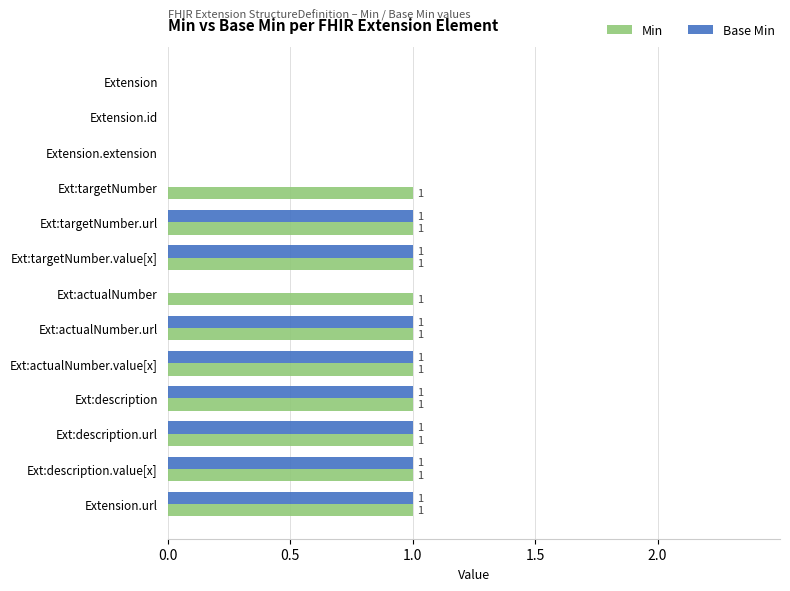

Which series changed the most between Ext:actualNumber and Ext:actualNumber.url?

Base Min